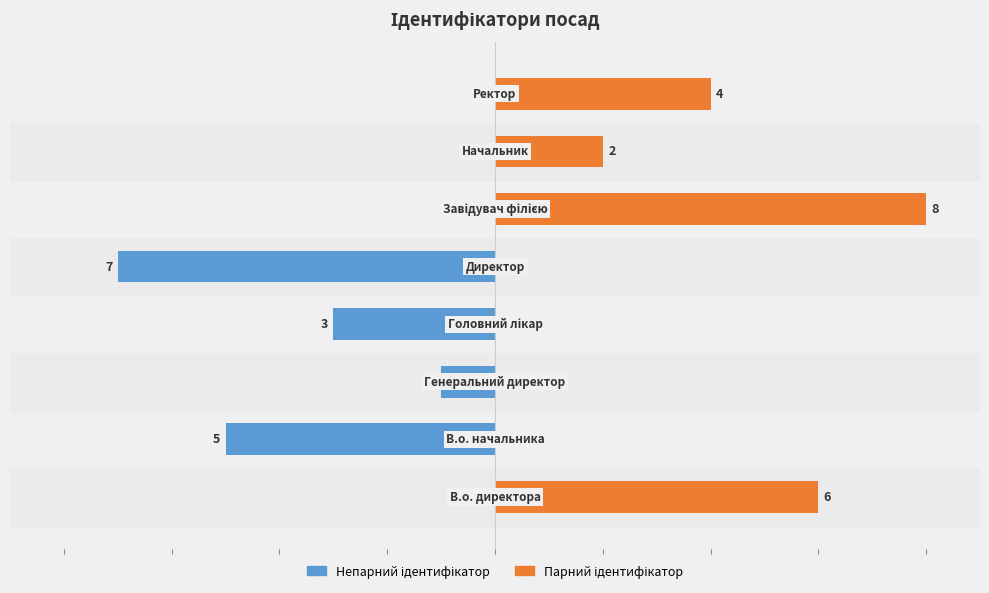

The value of Непарний ідентифікатор at 3 is -3. True or false?

True